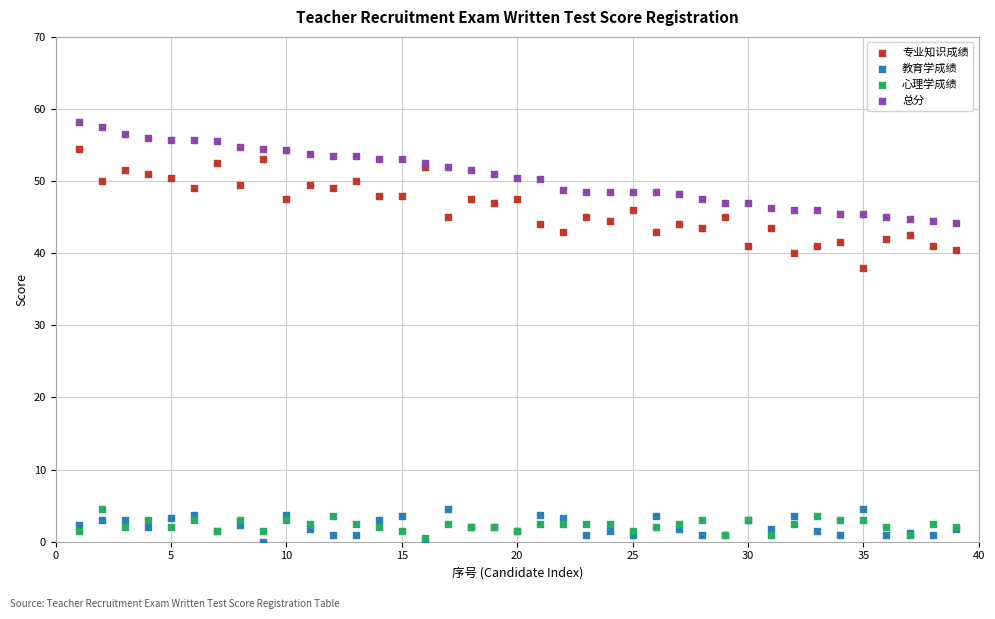

Across all series, what Y value is closest to 29?

38.0